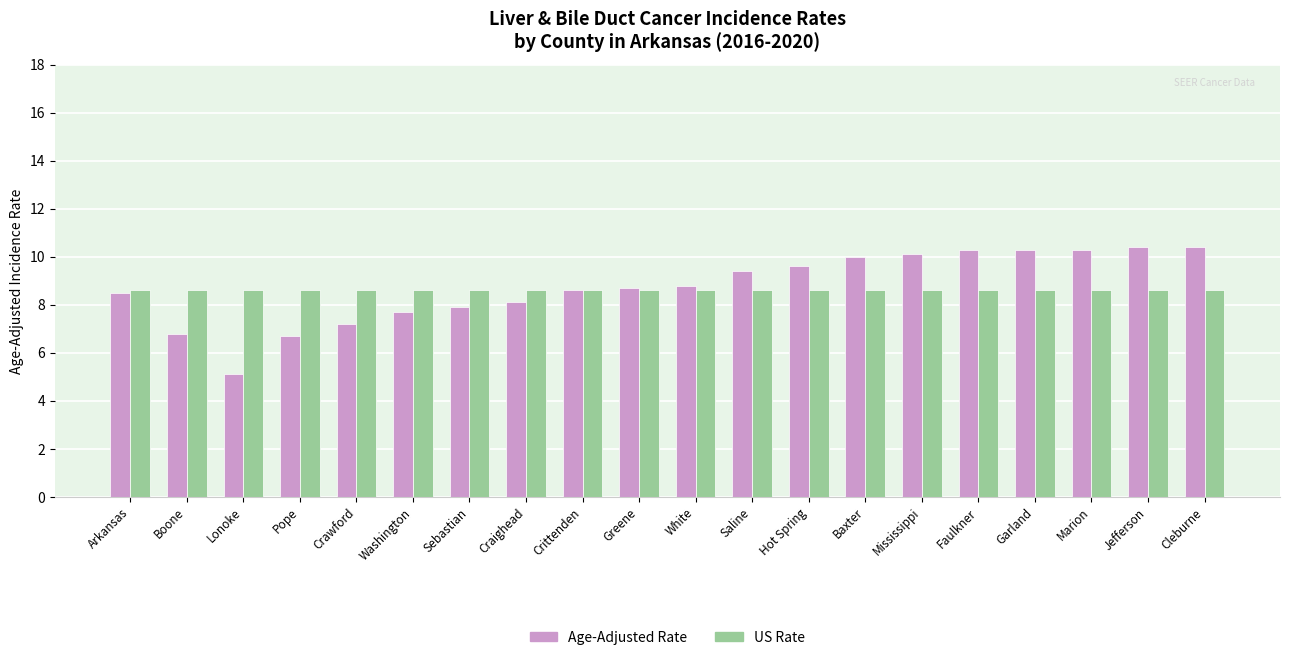

Reading left to right, what are all the values shown in this chart?

Age-Adjusted Rate: Arkansas=8.5	Boone=6.8	Lonoke=5.1	Pope=6.7	Crawford=7.2	Washington=7.7	Sebastian=7.9	Craighead=8.1	Crittenden=8.6	Greene=8.7	White=8.8	Saline=9.4	Hot Spring=9.6	Baxter=10.0	Mississippi=10.1	Faulkner=10.3	Garland=10.3	Marion=10.3	Jefferson=10.4	Cleburne=10.4
US Rate: Arkansas=8.6	Boone=8.6	Lonoke=8.6	Pope=8.6	Crawford=8.6	Washington=8.6	Sebastian=8.6	Craighead=8.6	Crittenden=8.6	Greene=8.6	White=8.6	Saline=8.6	Hot Spring=8.6	Baxter=8.6	Mississippi=8.6	Faulkner=8.6	Garland=8.6	Marion=8.6	Jefferson=8.6	Cleburne=8.6